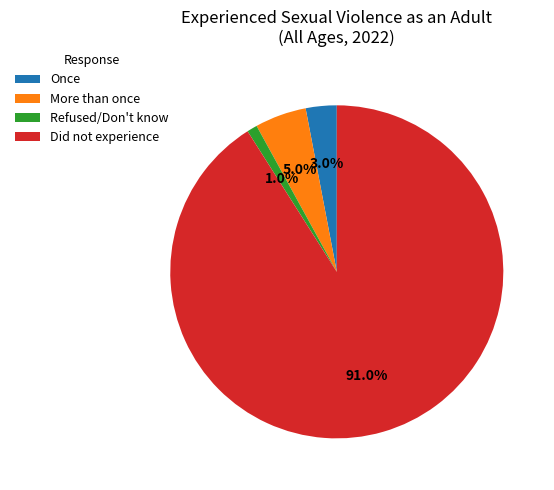

Between More than once and Did not experience, which is larger?

Did not experience